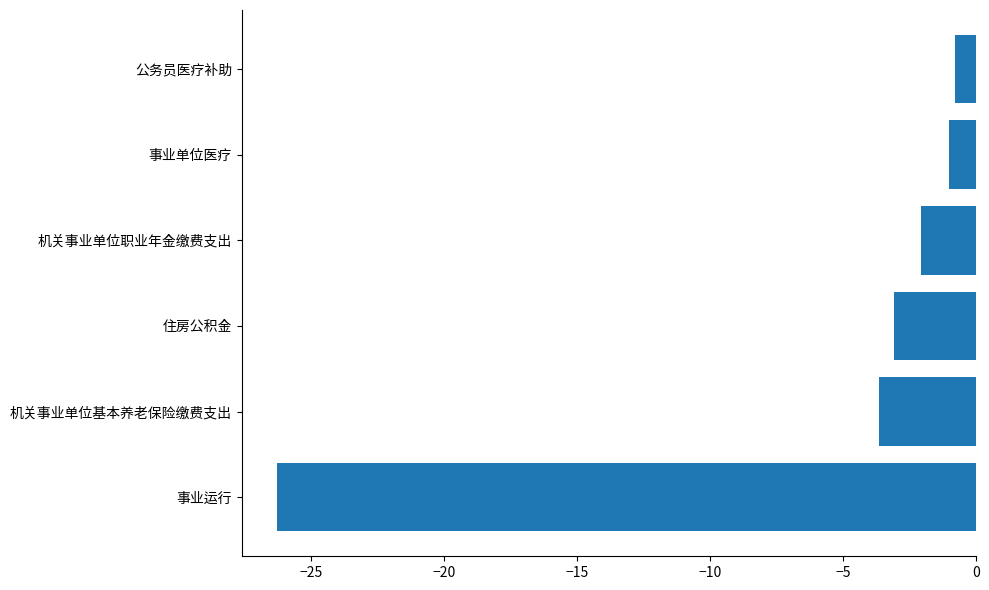

Reading bottom to top, what are all the values shown in this chart?

事业运行=-26.3	机关事业单位基本养老保险缴费支出=-3.6	住房公积金=-3.1	机关事业单位职业年金缴费支出=-2.1	事业单位医疗=-1.0	公务员医疗补助=-0.8